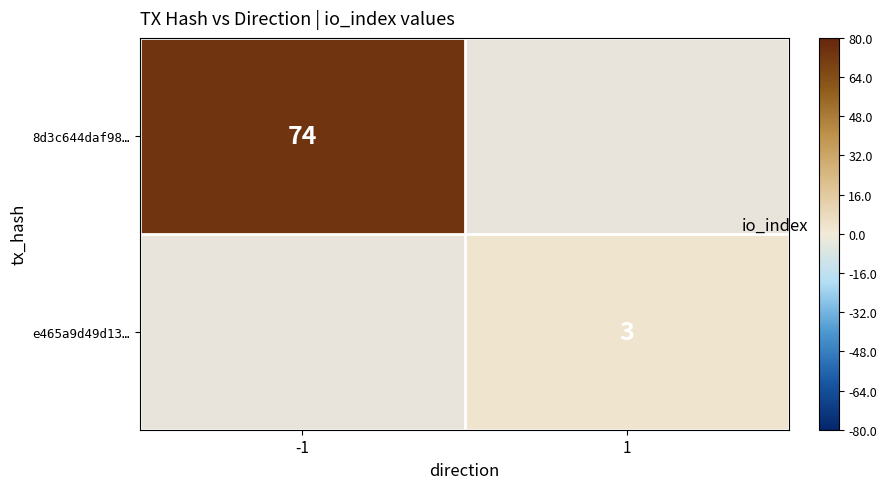

The 8d3c644daf98… series shows 28 at -1. True or false?

False